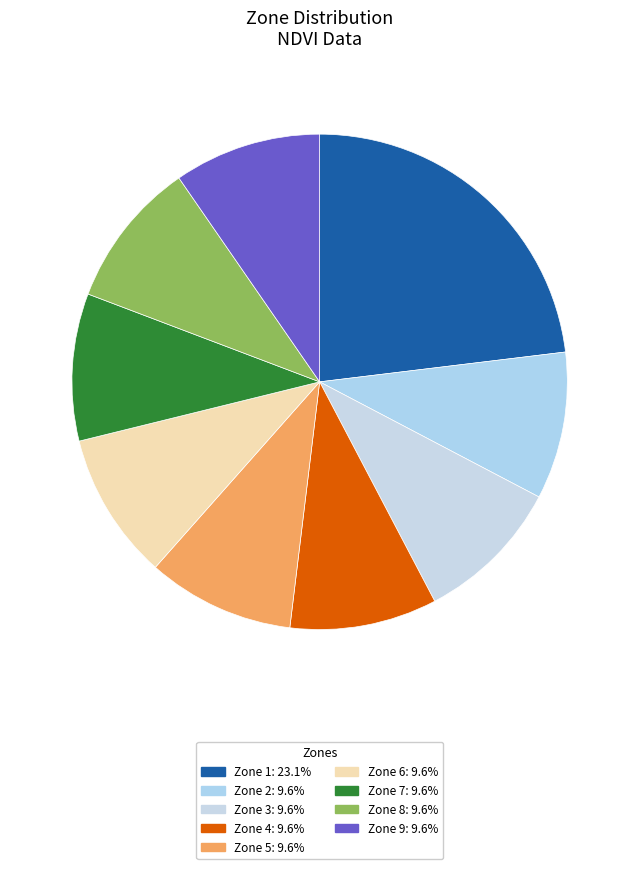

How many slices are in this pie chart?

9